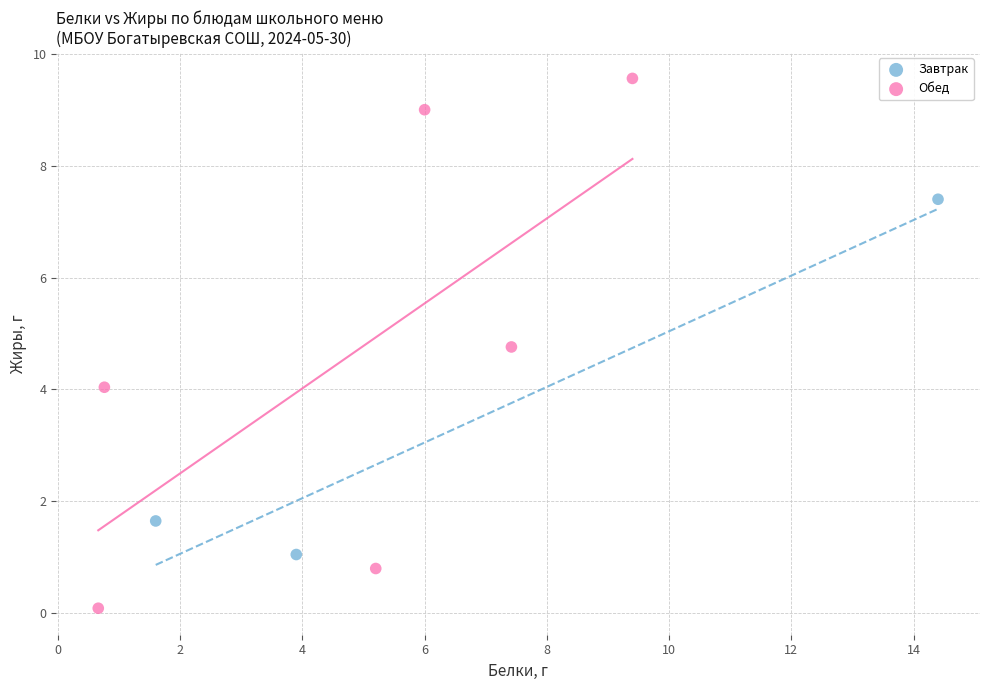

Which series reaches the maximum Y coordinate?

Обед